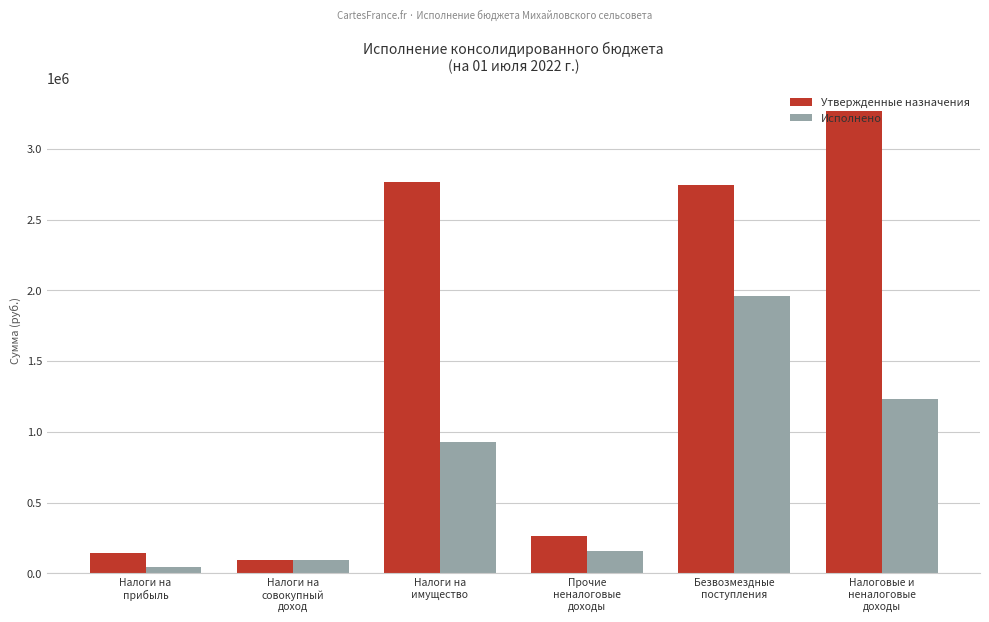

Between Налоги на
совокупный
доход and Налоговые и
неналоговые
доходы, which series saw the biggest shift?

Утвержденные назначения